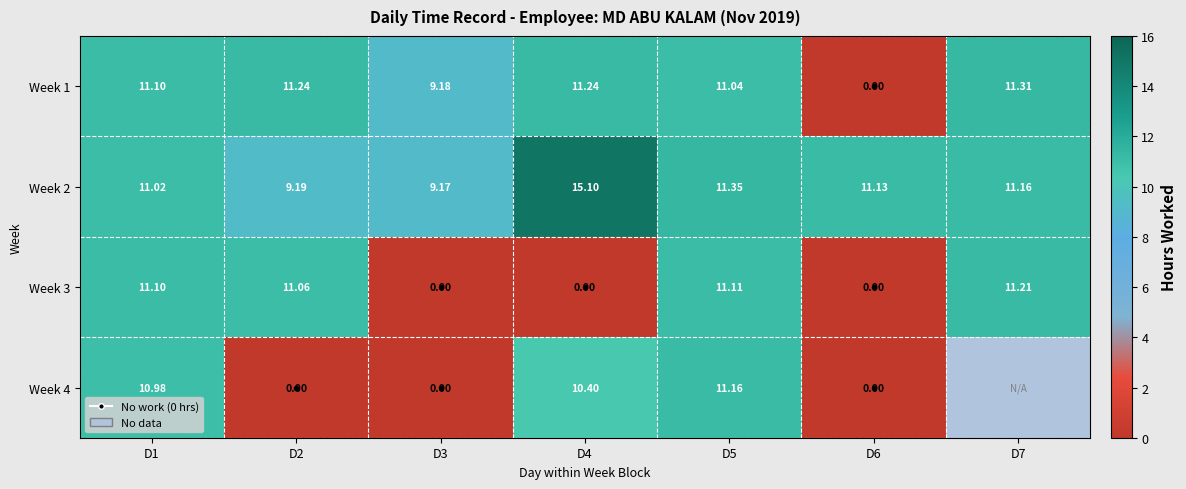

Is it true that Week 1 equals 0.0 at D6?

True